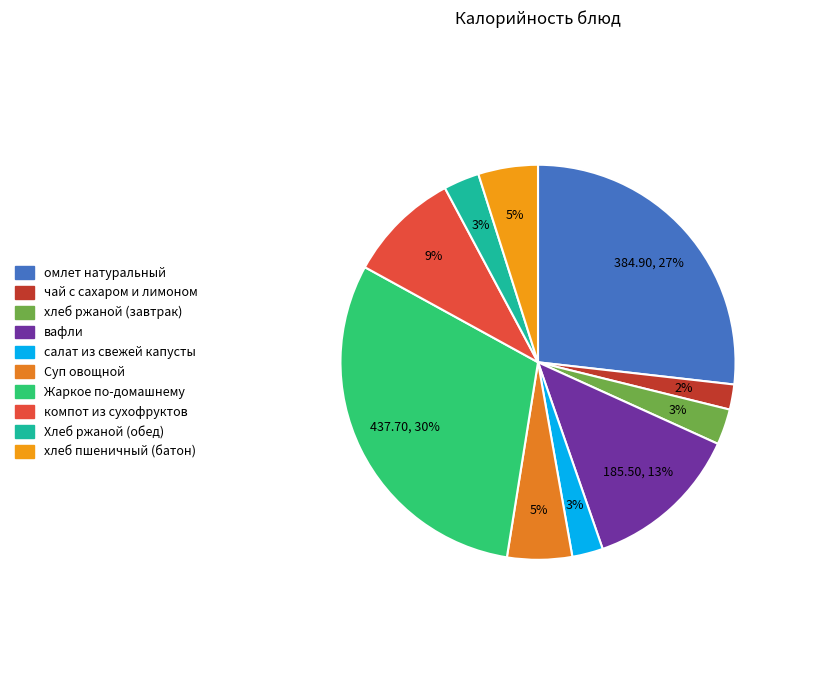

Which slice is the smallest?

чай с сахаром и лимоном